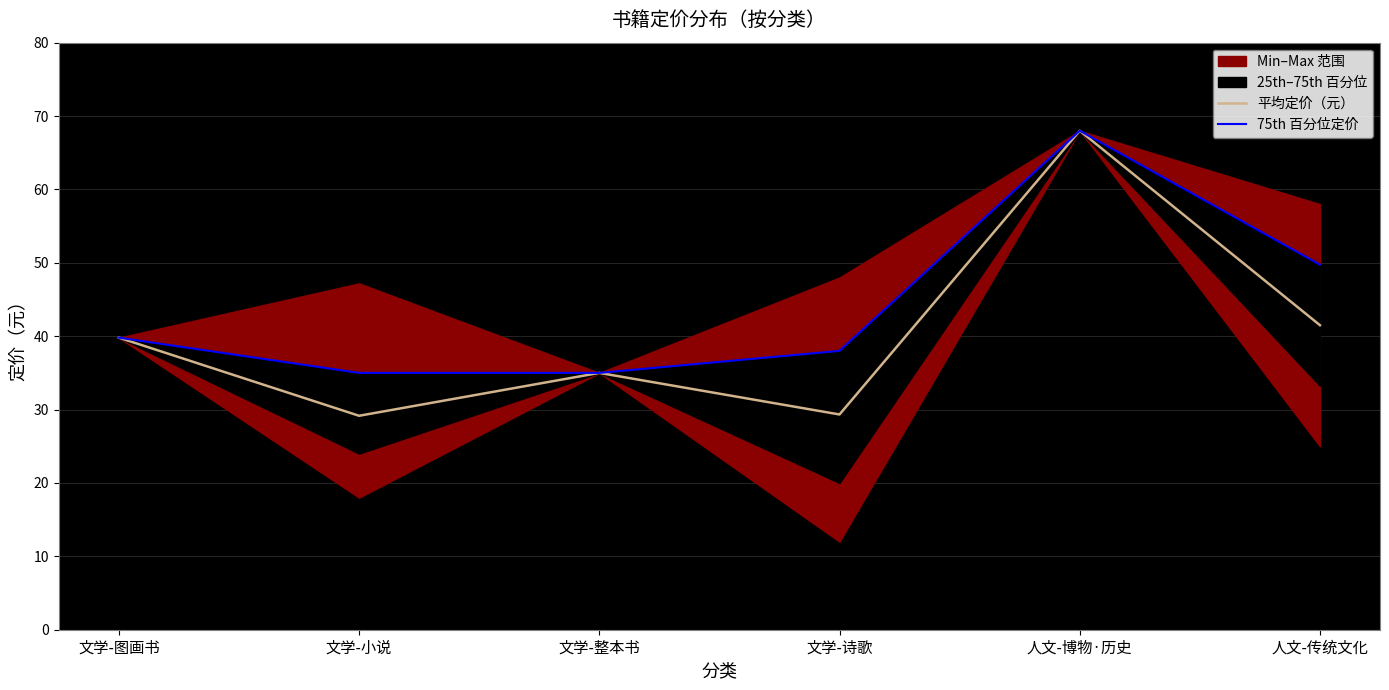

The 75th 百分位定价 series shows 39.8 at 文学-图画书. True or false?

True